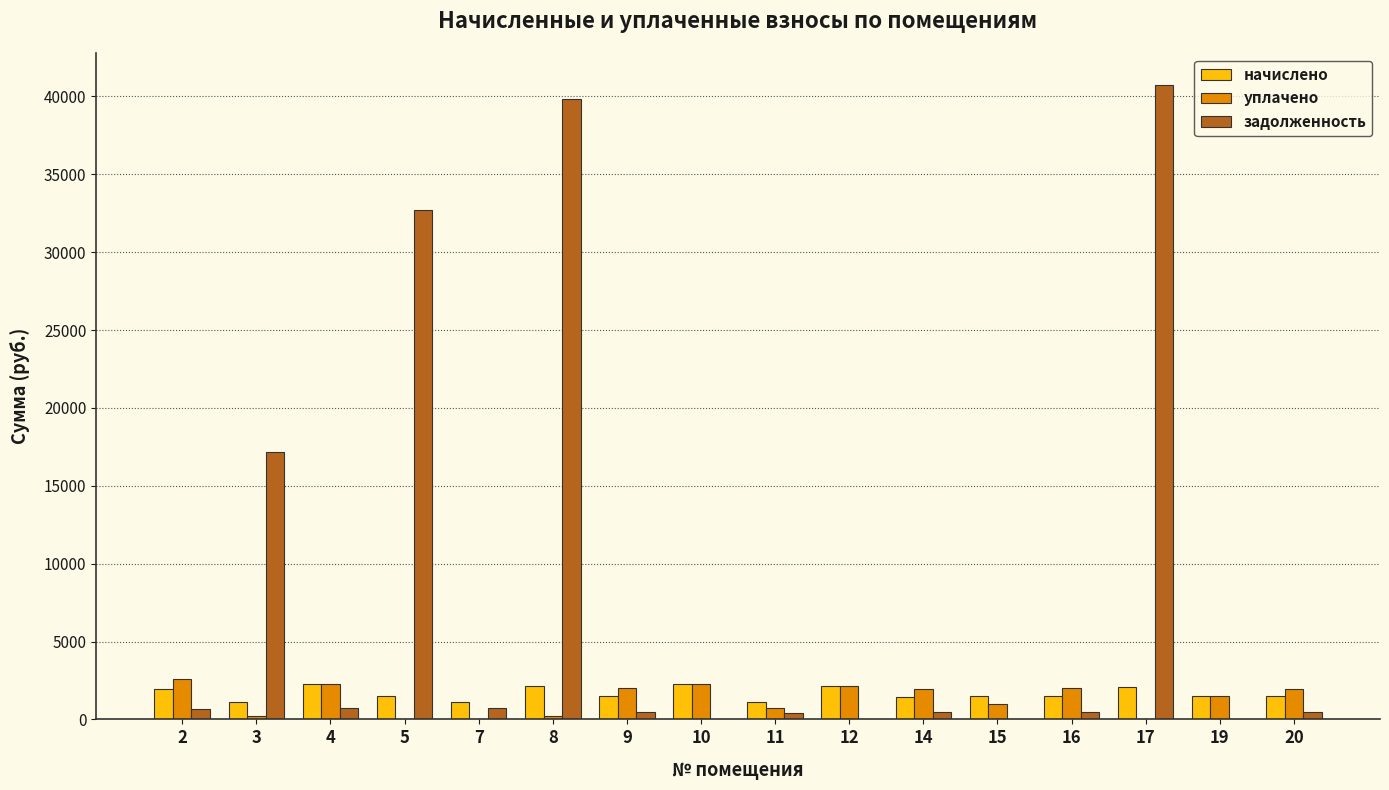

What is the total value across all series at 9?

4050.8